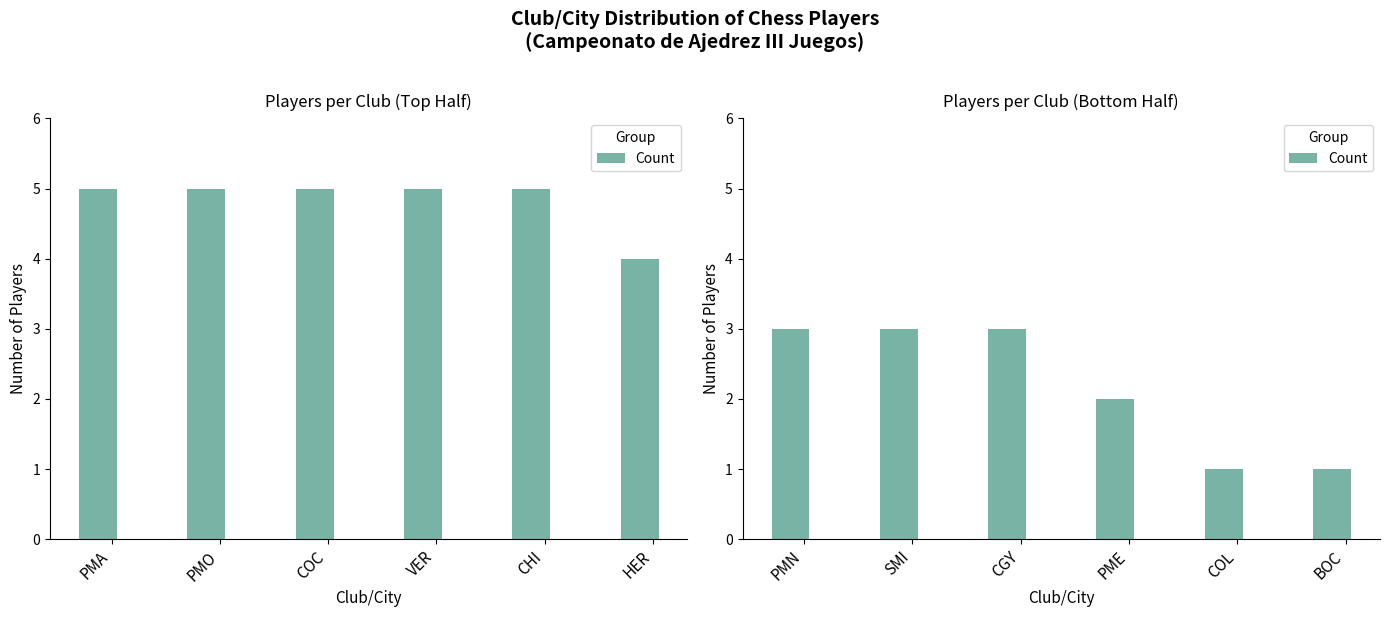

Count the values in the range 1 to 3.

6